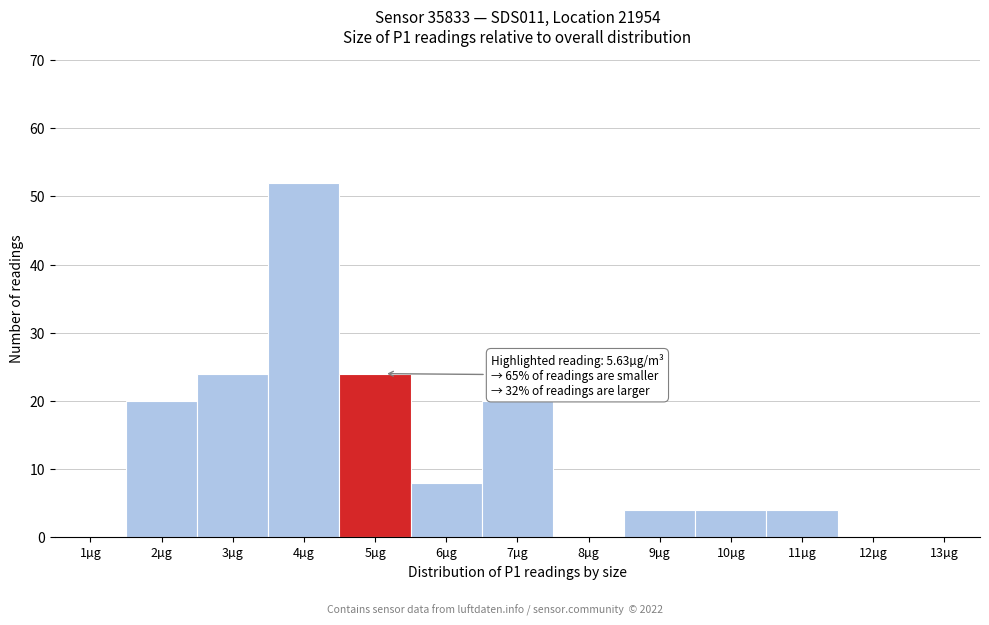

Reading left to right, extract all data points from this chart.

1µg=0	2µg=20	3µg=24	4µg=52	5µg=24	6µg=8	7µg=20	8µg=0	9µg=4	10µg=4	11µg=4	12µg=0	13µg=0